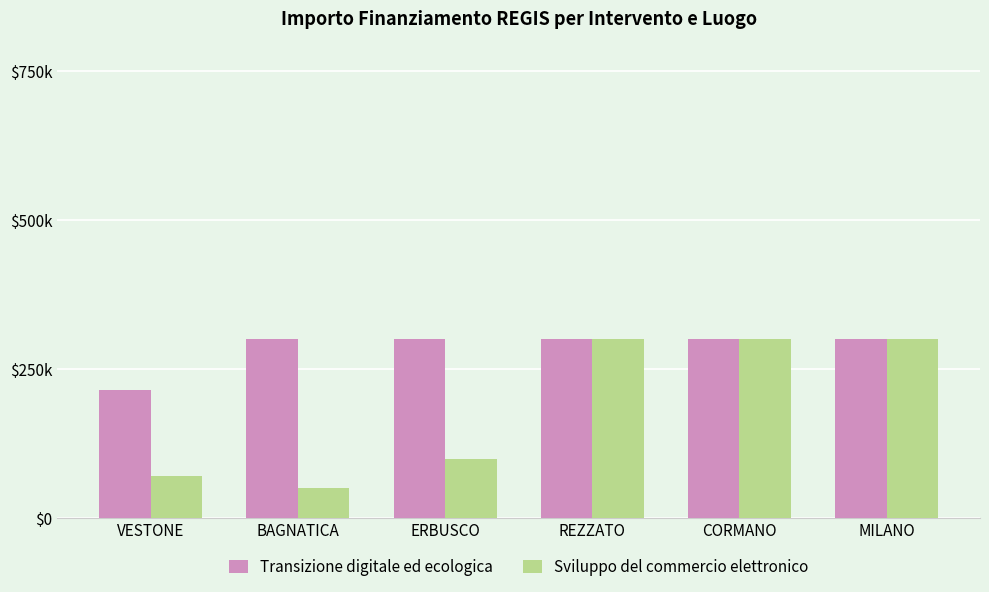

What are all the series names shown in the legend?

Transizione digitale ed ecologica, Sviluppo del commercio elettronico